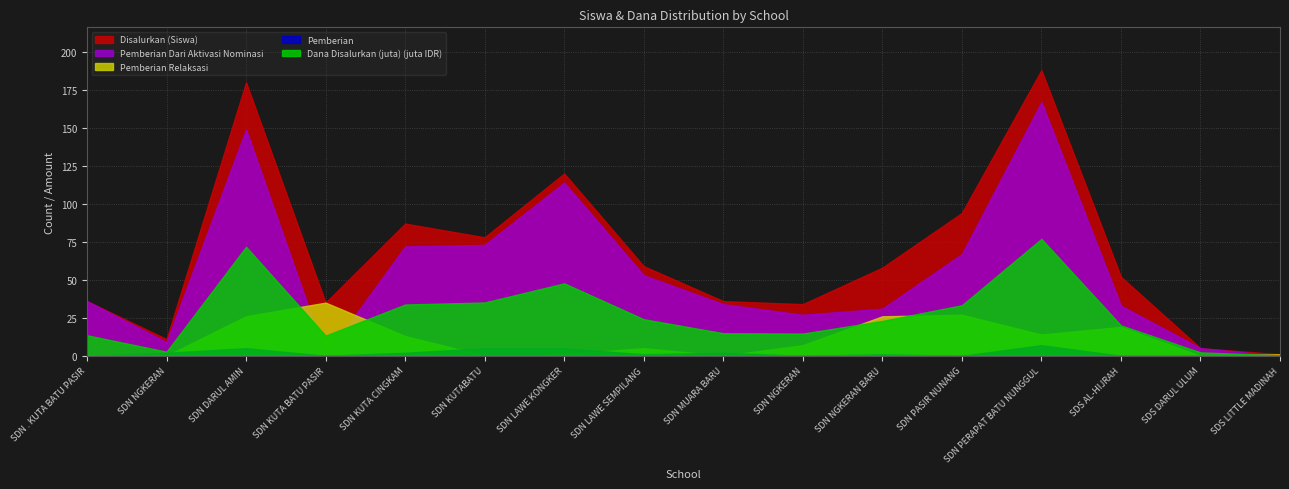

What is the label of the 5th point from the right?

SD NEGERI PASIR NUNANG